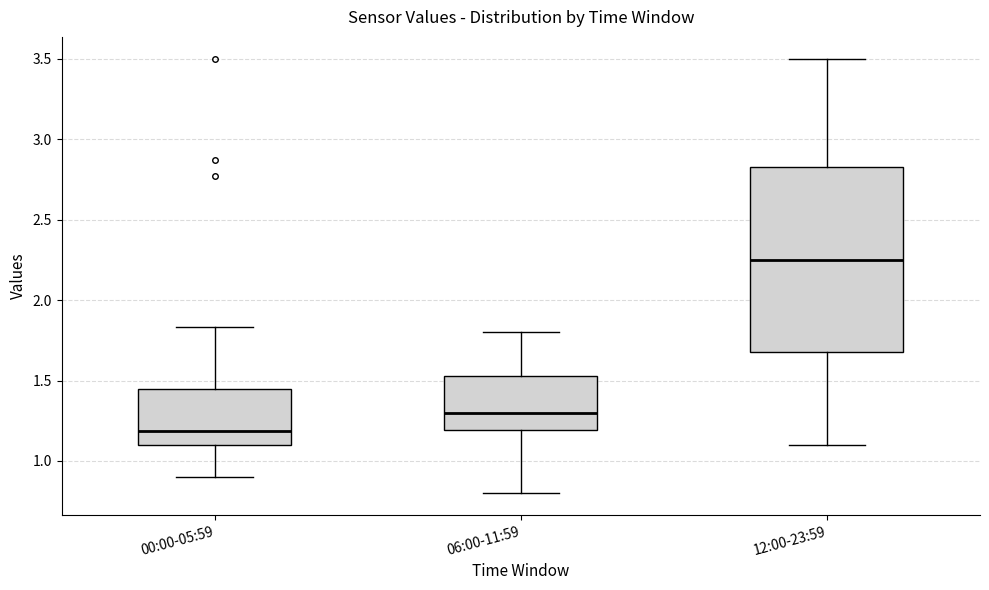

Reading left to right, transcribe this box plot: for each box, give where its median line is, the range the box spans, and where its two whiskers end, as read against the y-axis. The values are not printed on the chart, so give them approximately, as read against the axis.

00:00-05:59: median 1.20, box 1.10 to 1.45, whiskers 0.90 to 1.85
06:00-11:59: median 1.30, box 1.20 to 1.55, whiskers 0.80 to 1.80
12:00-23:59: median 2.25, box 1.70 to 2.85, whiskers 1.10 to 3.50